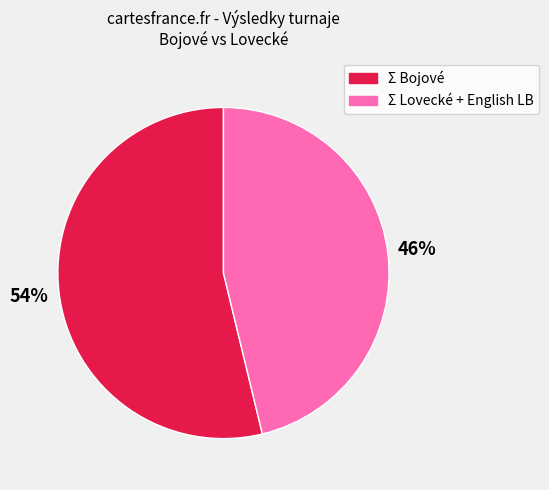

To the nearest percent, what is the difference between the largest and smallest slice percentages?

8%